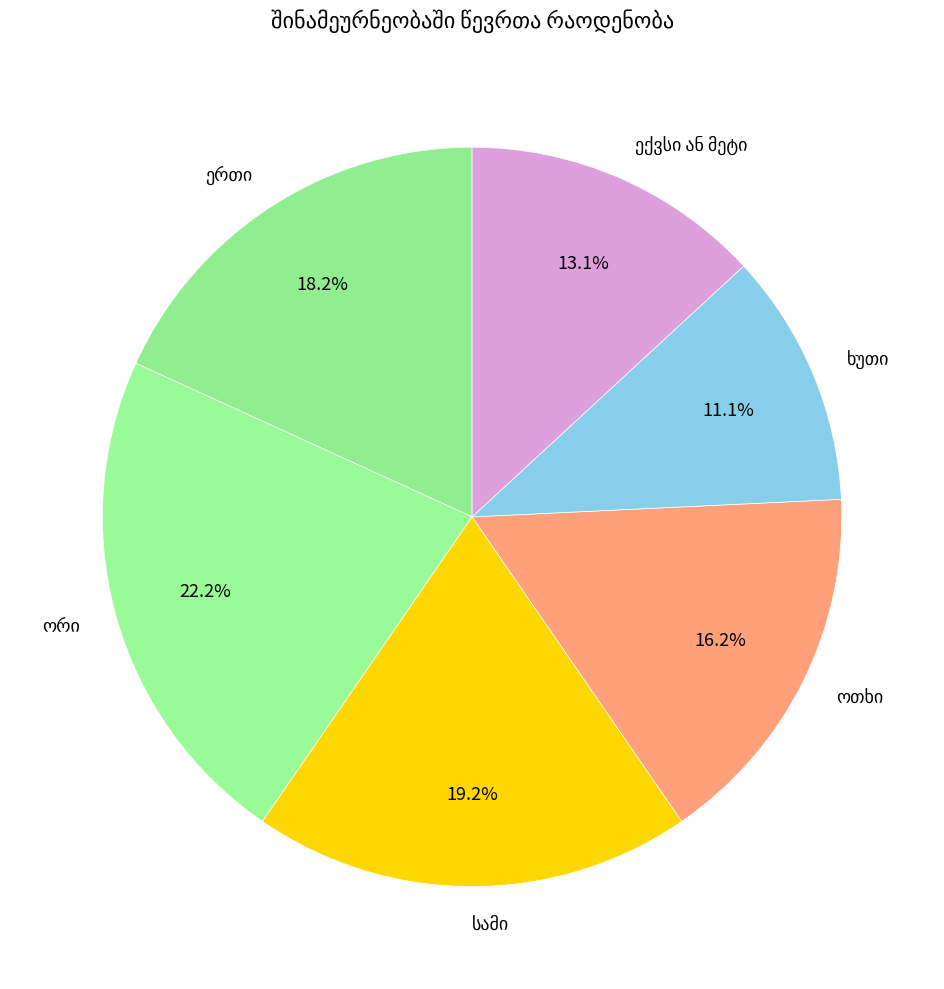

Is there any slice that represents more than half of the pie?

No